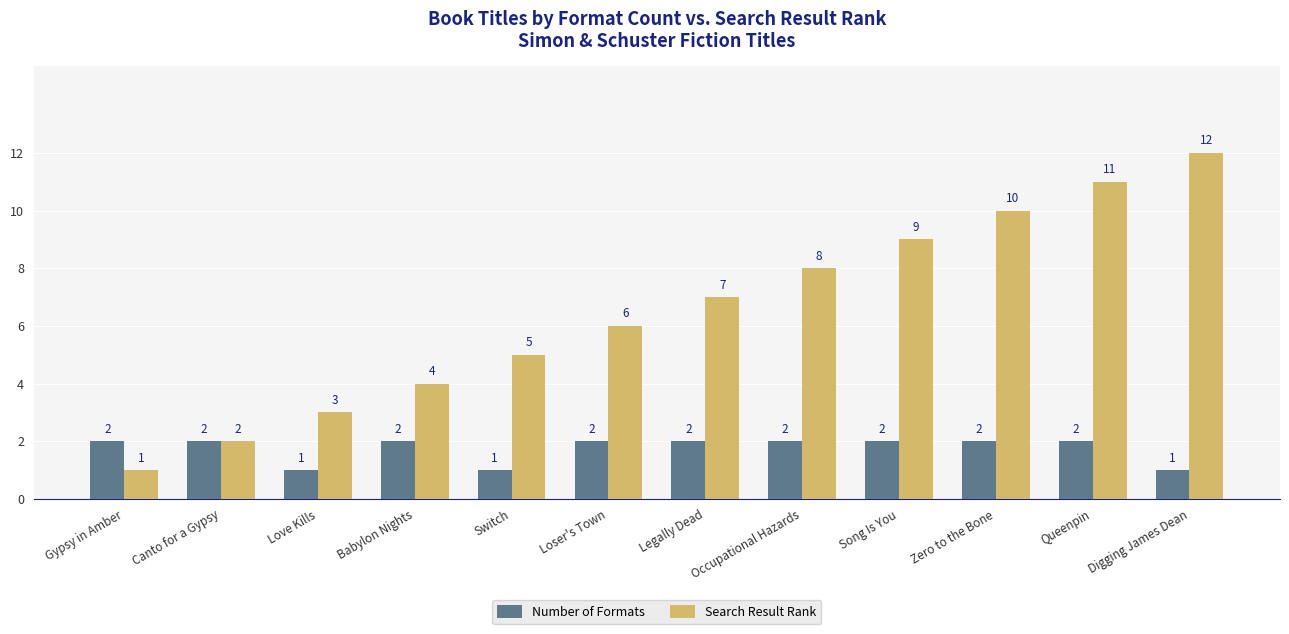

What is the label of the 5th bar from the right?

Occupational Hazards